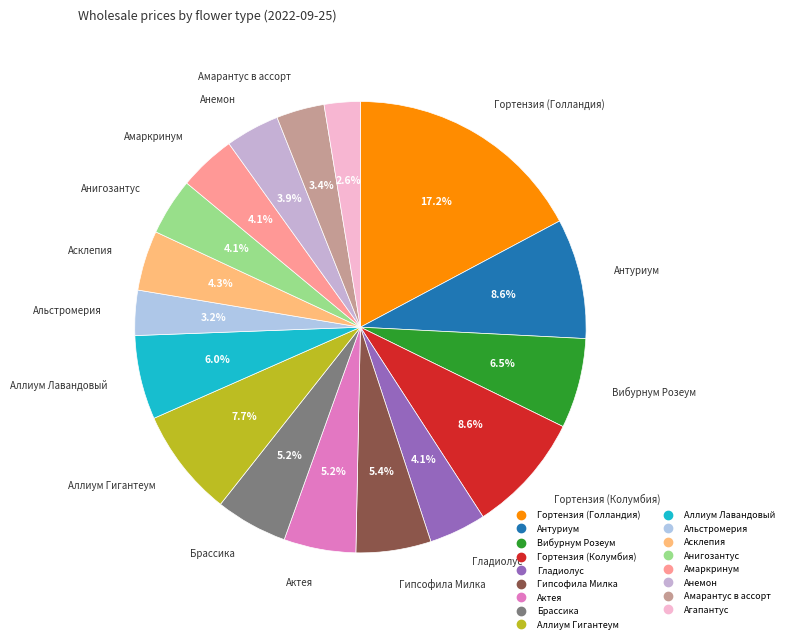

What is the largest slice in the pie chart?

Гортензия (Голландия)